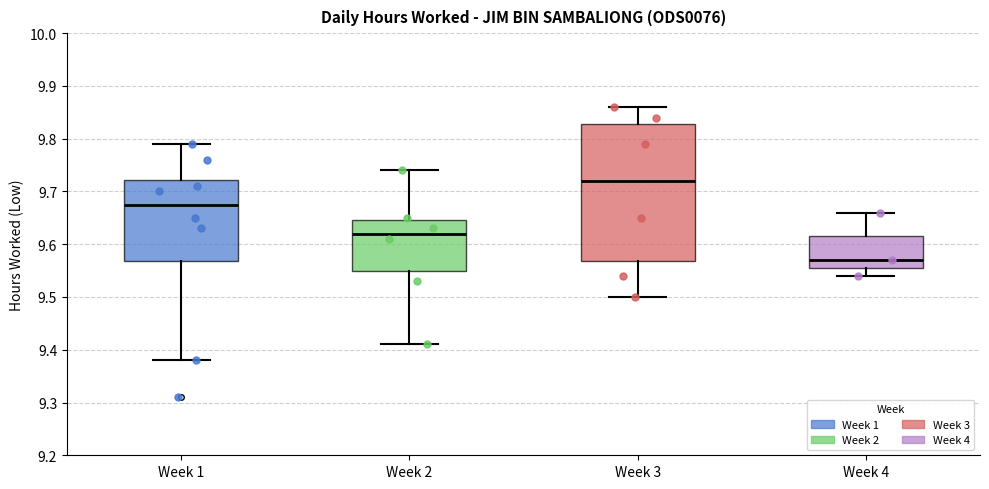

Which box's median line is the highest?

Week 3